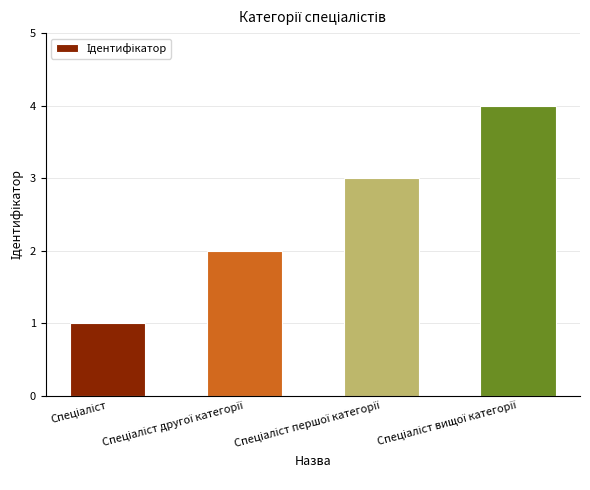

Reading right to left, what are all the values shown in this chart?

4	3	2	1